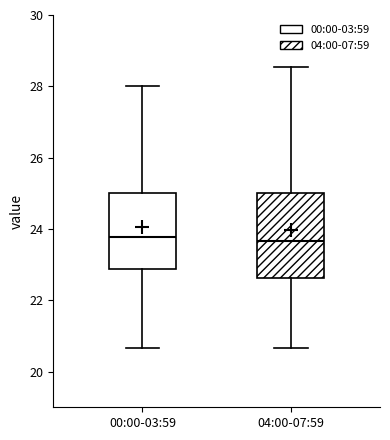

Where is the lower edge of the box for 04:00-07:59 on the y-axis? The values are not printed on the chart, so give them approximately, as read against the axis.

22.6